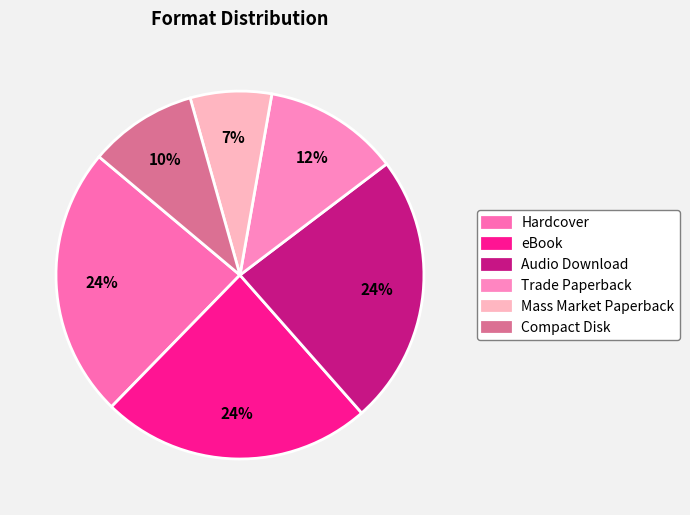

To the nearest percent, what is the combined percentage of Audio Download and eBook?

48%